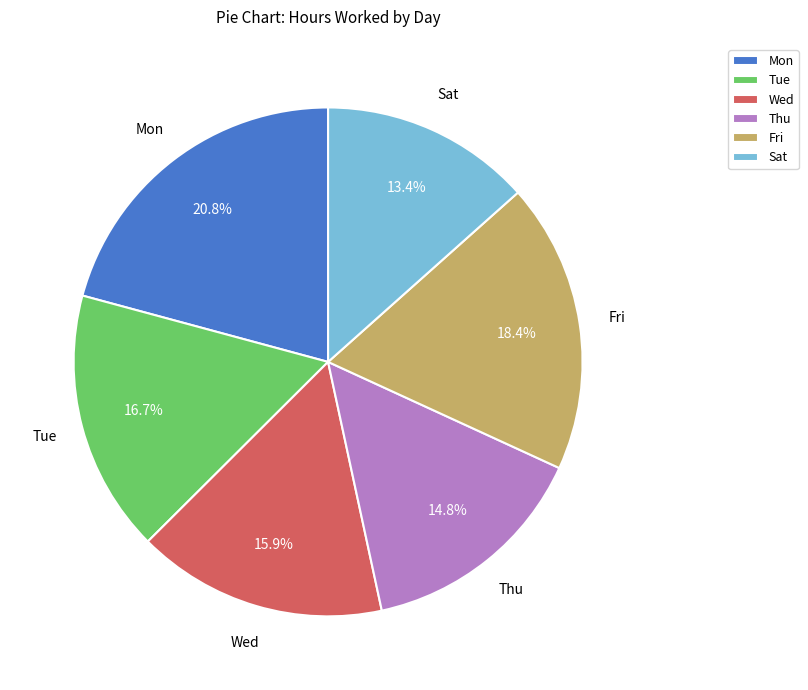

What portion of the pie excludes Tue?

83.3%